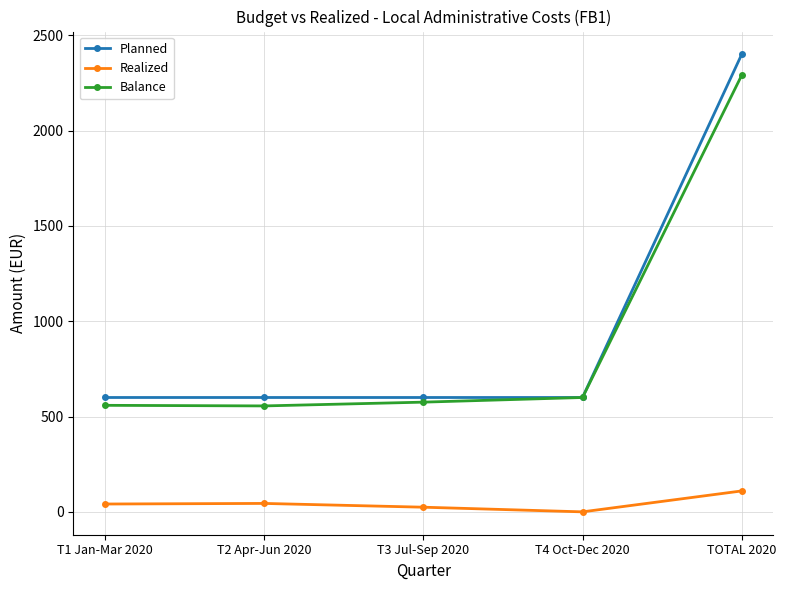

Is this an area chart (filled region under the line)?

No